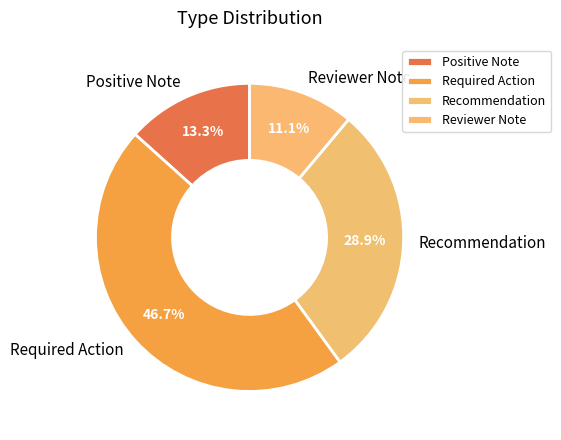

To the nearest percent, what is the average slice percentage?

25%